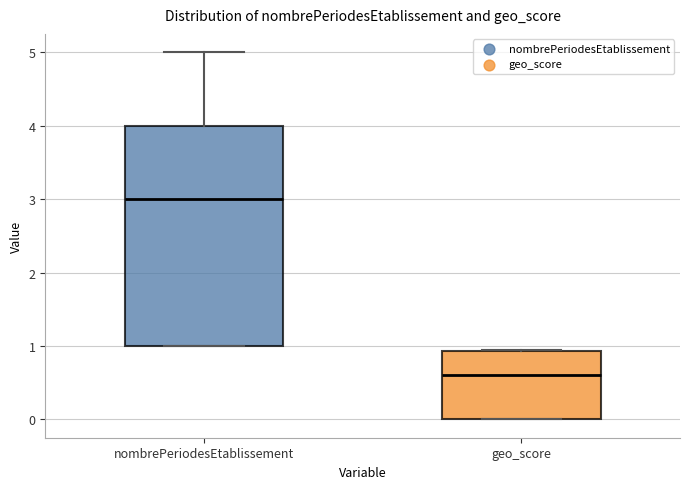

Where does the median line of the box for geo_score sit on the y-axis? The values are not printed on the chart, so give them approximately, as read against the axis.

0.6